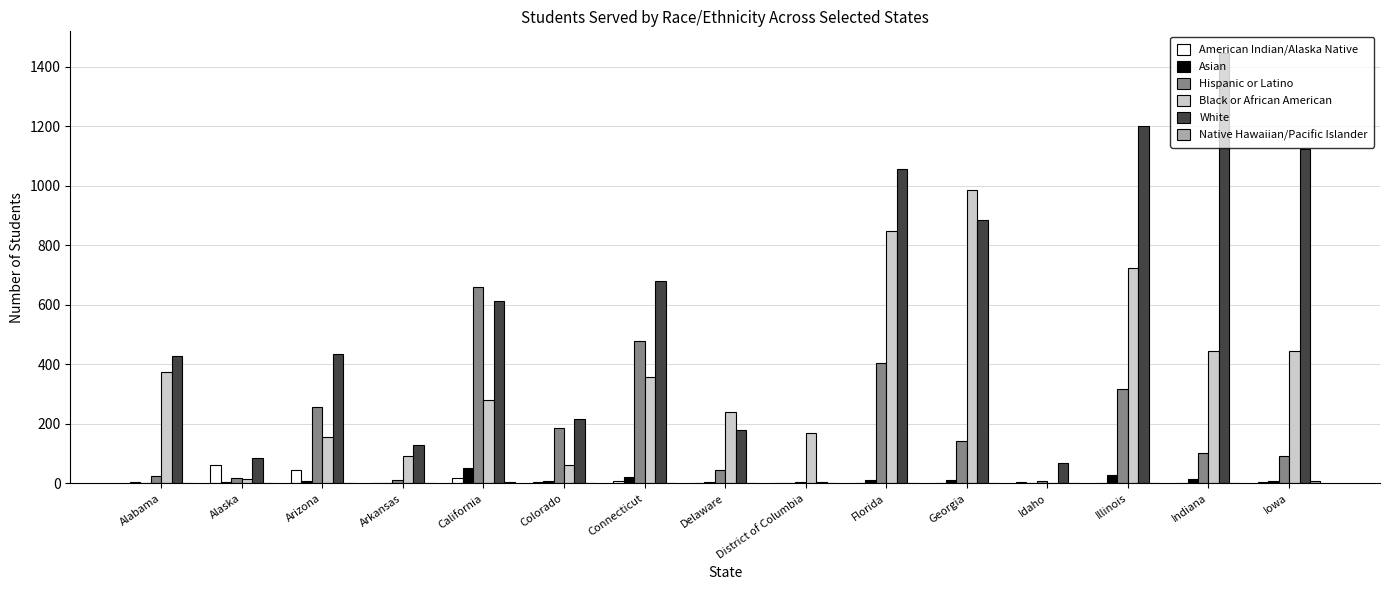

What is the difference between the Black or African American values at District of Columbia and California?

112